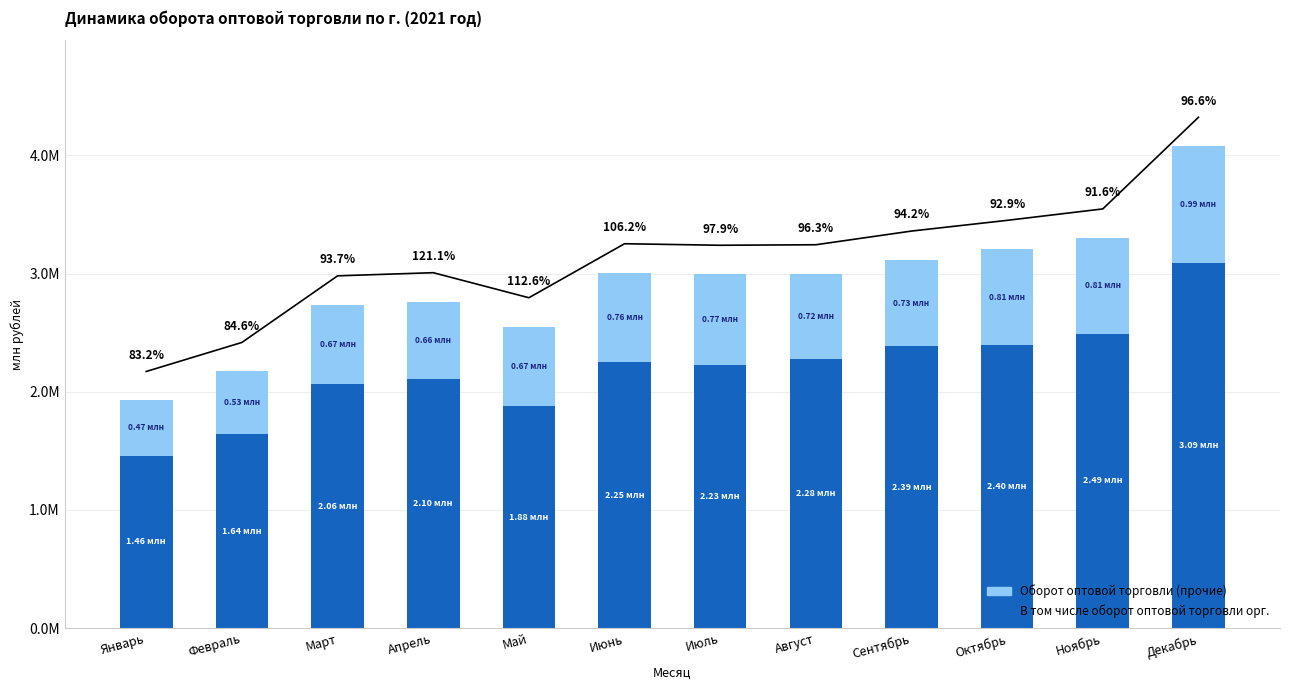

At how many categories does at least one series exceed 2075067?

8